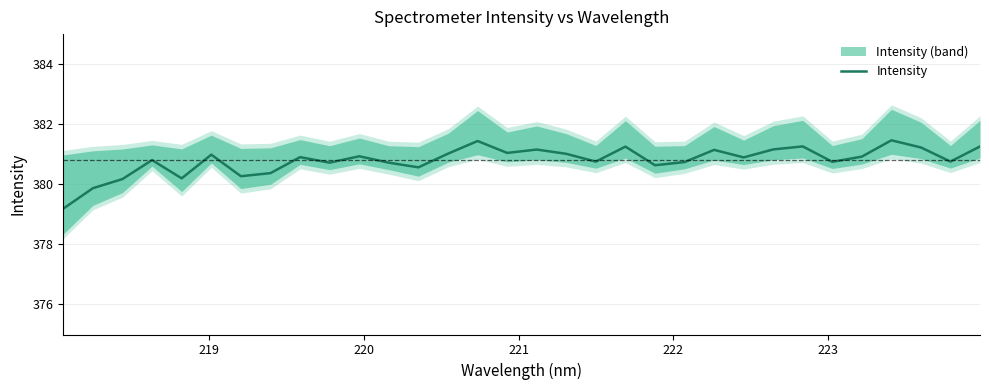

Count the number of data series in this chart.

1